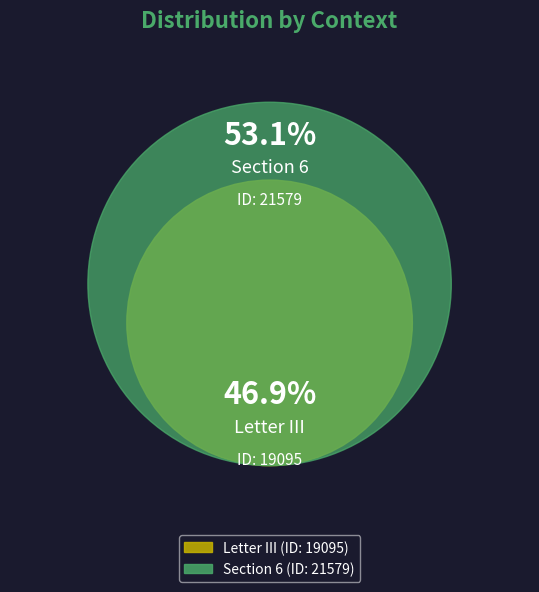

What percentage do Letter III and Section 6 together represent?

100.0%